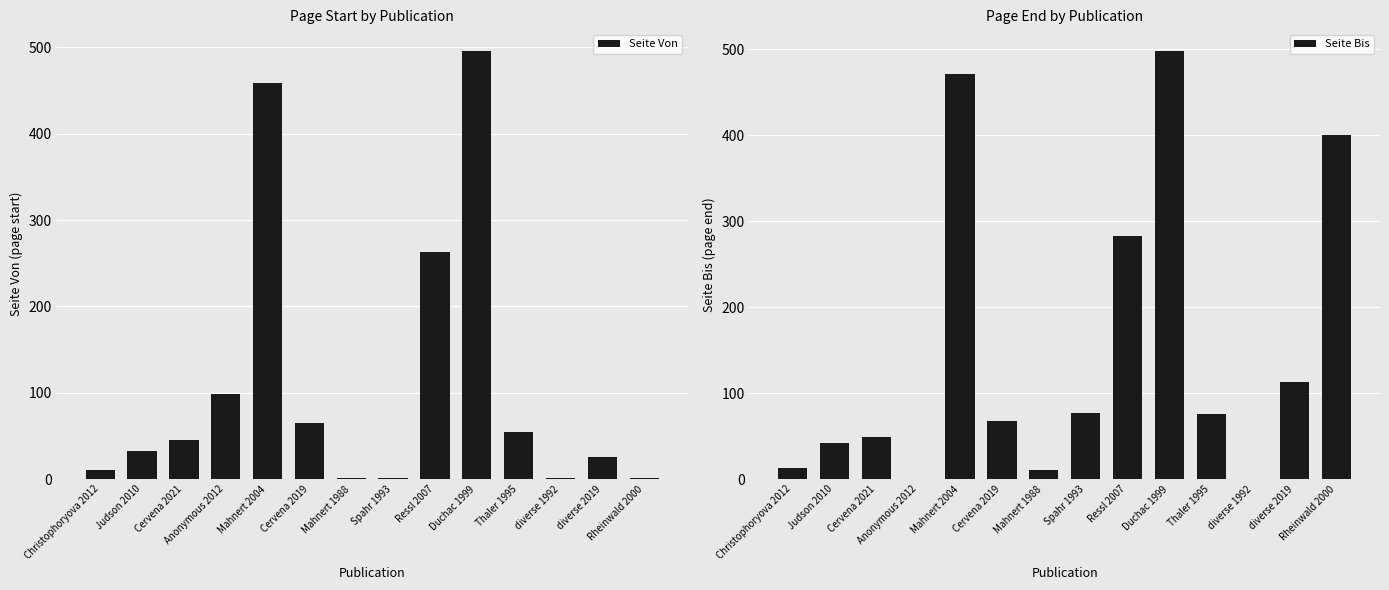

List the labels in order of Seite Von value, largest first.

Duchac 1999, Mahnert 2004, Ressl 2007, Anonymous 2012, Cervena 2019, Thaler 1995, Cervena 2021, Judson 2010, diverse 2019, Christophoryova 2012, Mahnert 1988, Spahr 1993, diverse 1992, Rheinwald 2000